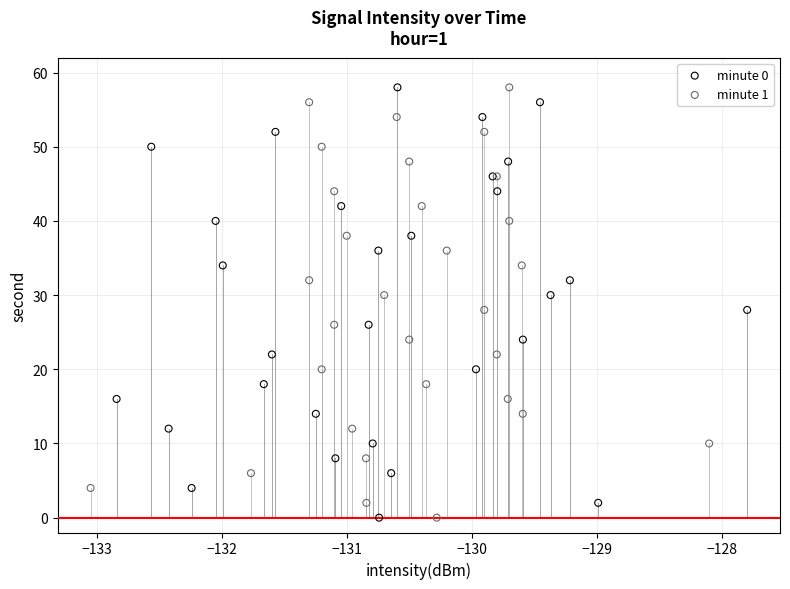

What are all the series names shown in the legend?

minute 0, minute 1